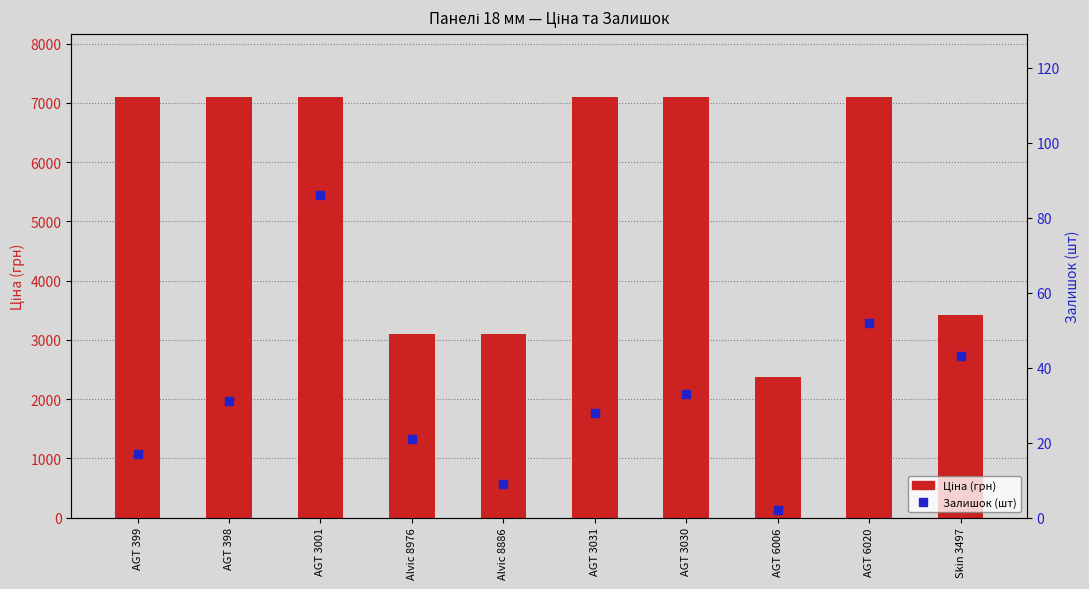

At which category is the sum across all series the highest?

AGT 3001